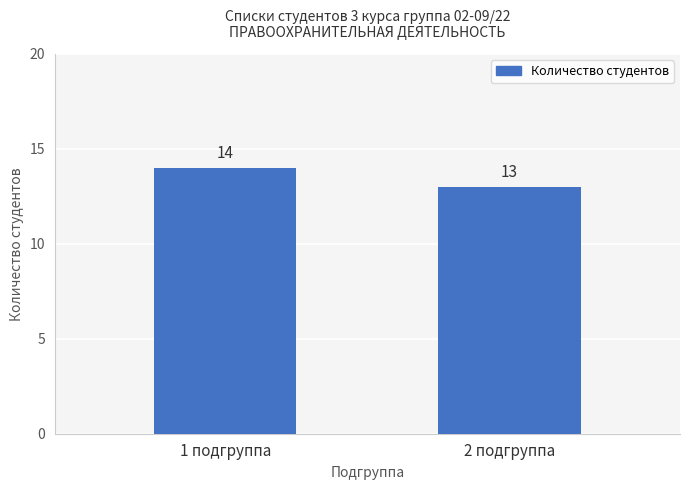

Where is the data nearest to the value 13?

2 подгруппа